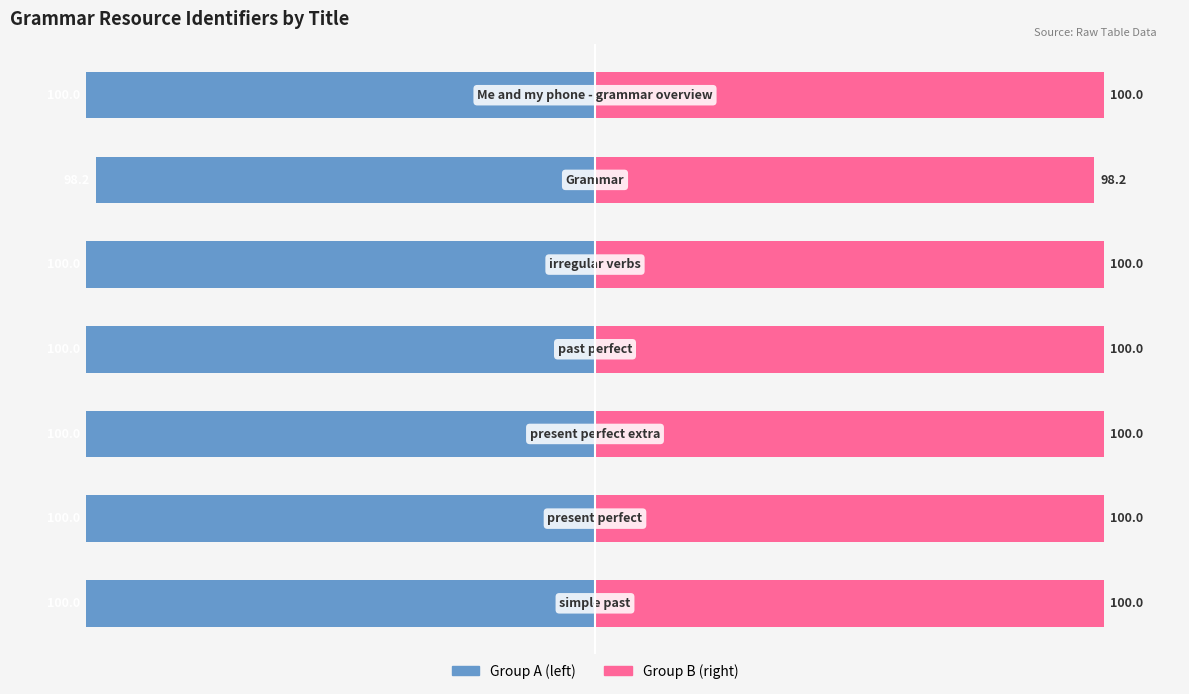

What is the approximate value of Group B at 100?

98.2